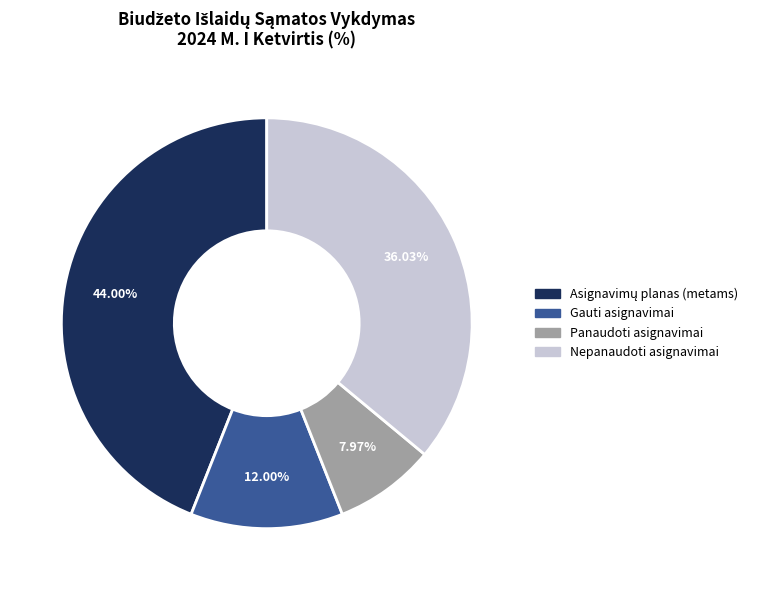

Count the number of slices in the pie.

4